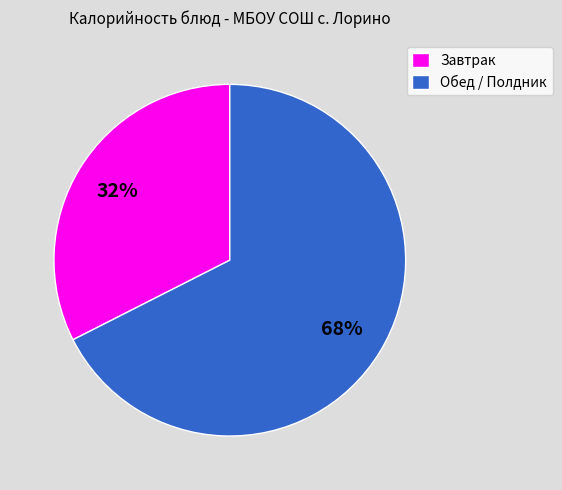

Is it true that Обед / Полдник is 68% of the pie?

True